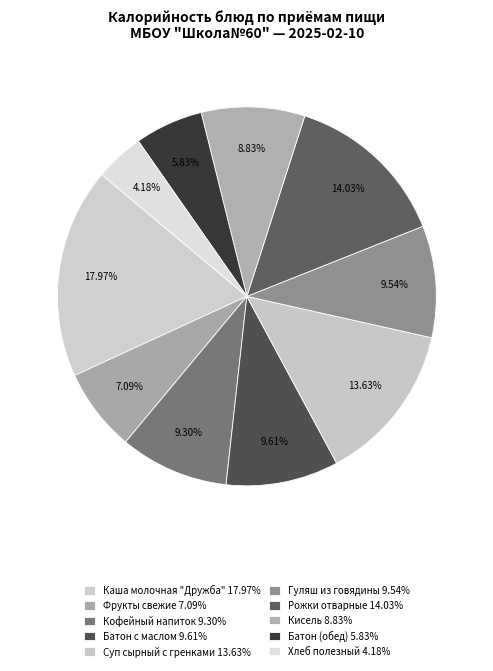

The Батон с маслом slice represents 10% of the pie. True or false?

True